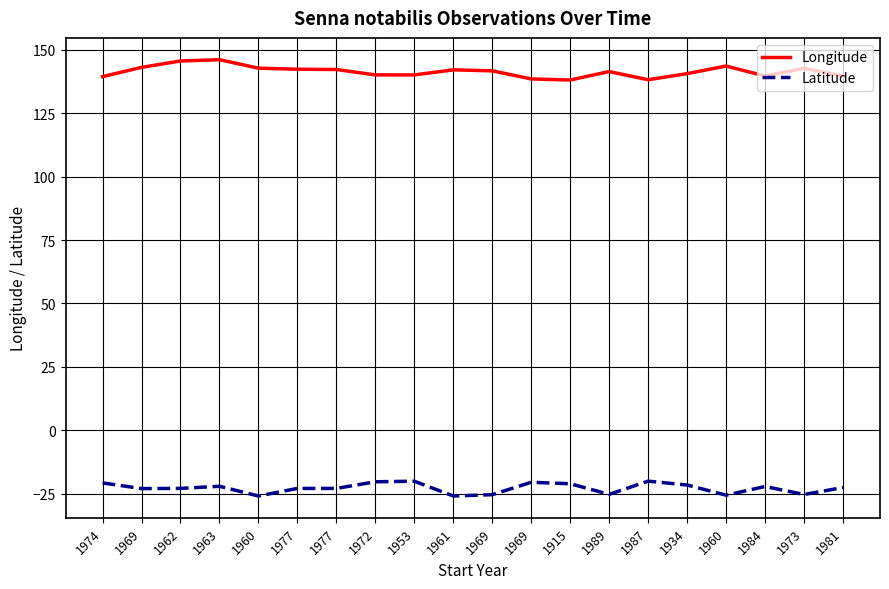

Does the chart have visible grid lines?

Yes